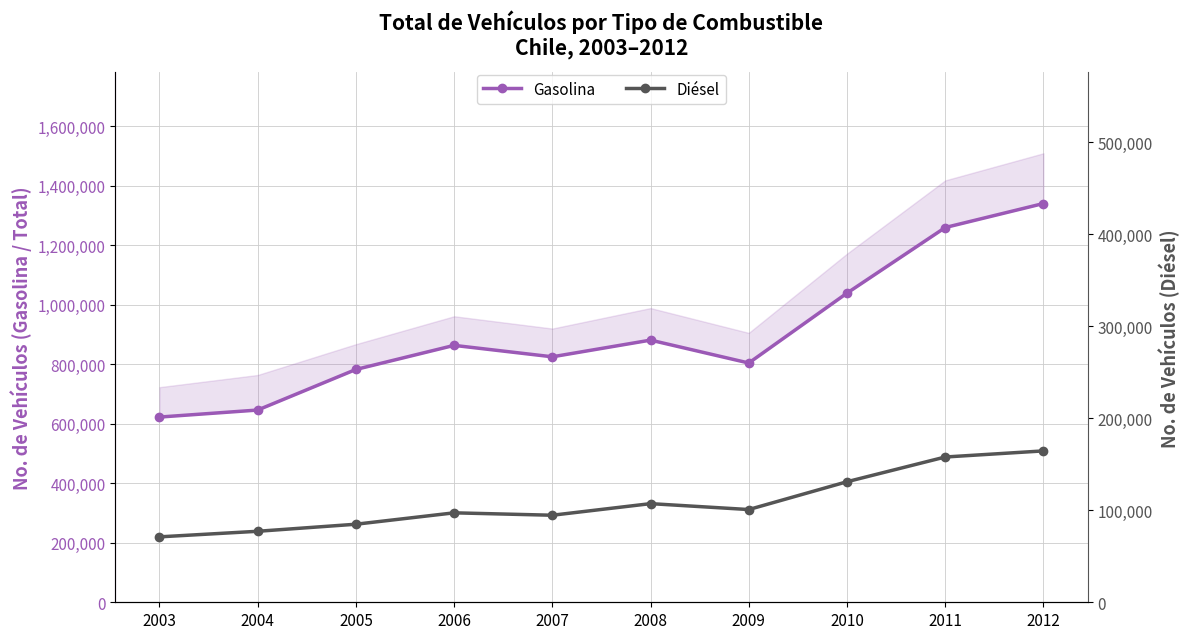

Reading right to left, extract all data points from this chart.

Gasolina: 1340616	1259838	1039347	804402	881374	825257	863682	782695	646253	622661
Diésel: 164582	157950	131066	100827	107246	94636	97255	84865	77188	71130